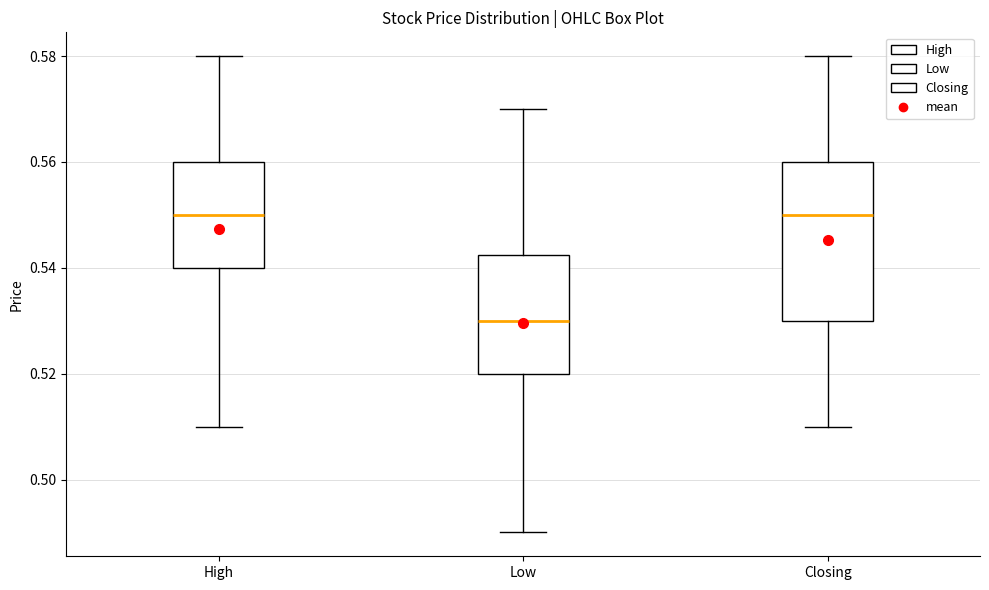

Reading left to right, read every box against the y-axis: the position of its median line, the range the box covers, and the ends of its whiskers. The values are not printed on the chart, so give them approximately, as read against the axis.

High: median 0.550, box 0.540 to 0.560, whiskers 0.510 to 0.580
Low: median 0.530, box 0.520 to 0.542, whiskers 0.490 to 0.570
Closing: median 0.550, box 0.530 to 0.560, whiskers 0.510 to 0.580